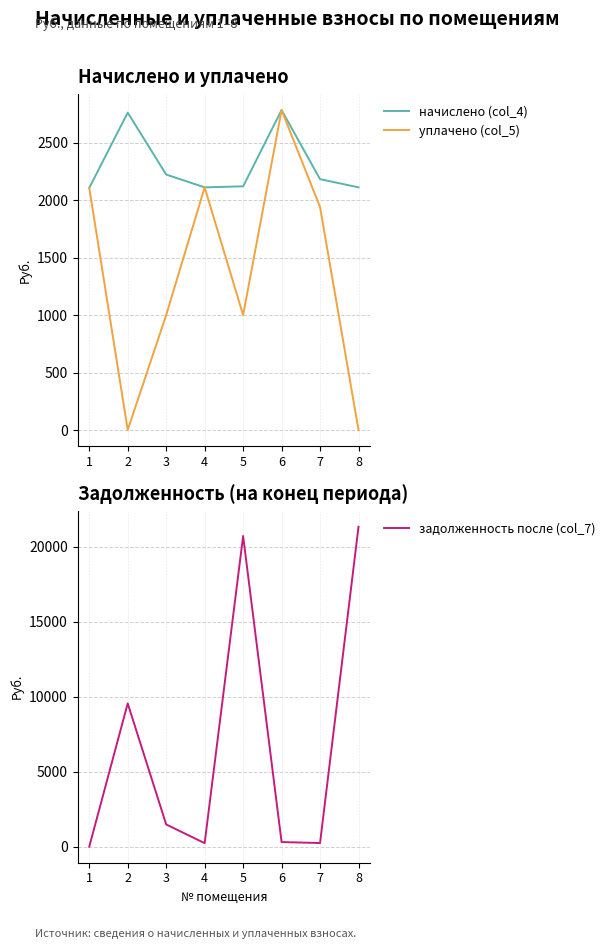

Which has a higher value, 1 or 6?

6